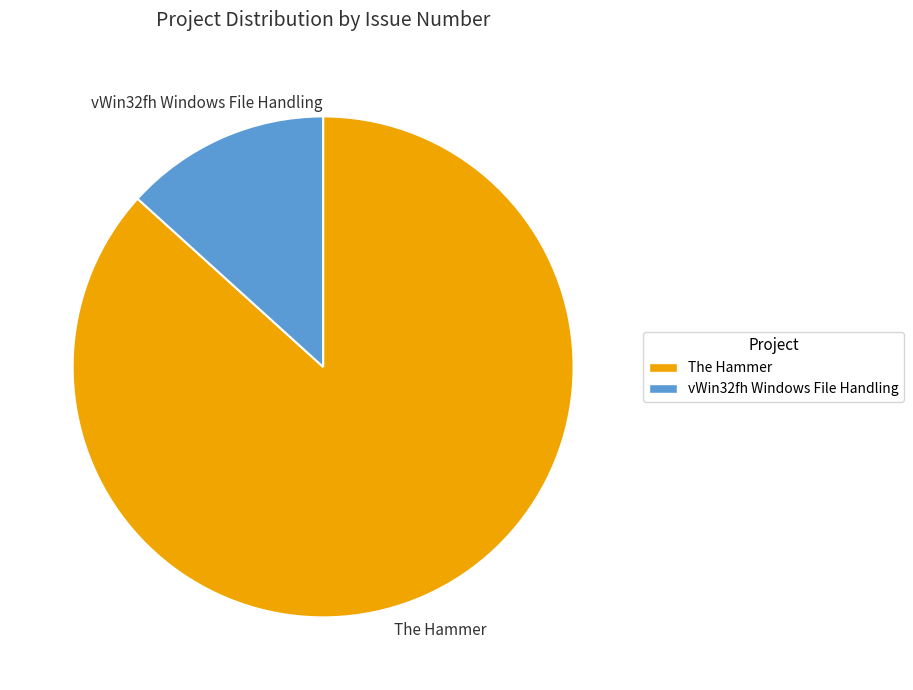

Is it true that The Hammer is 87% of the pie?

True